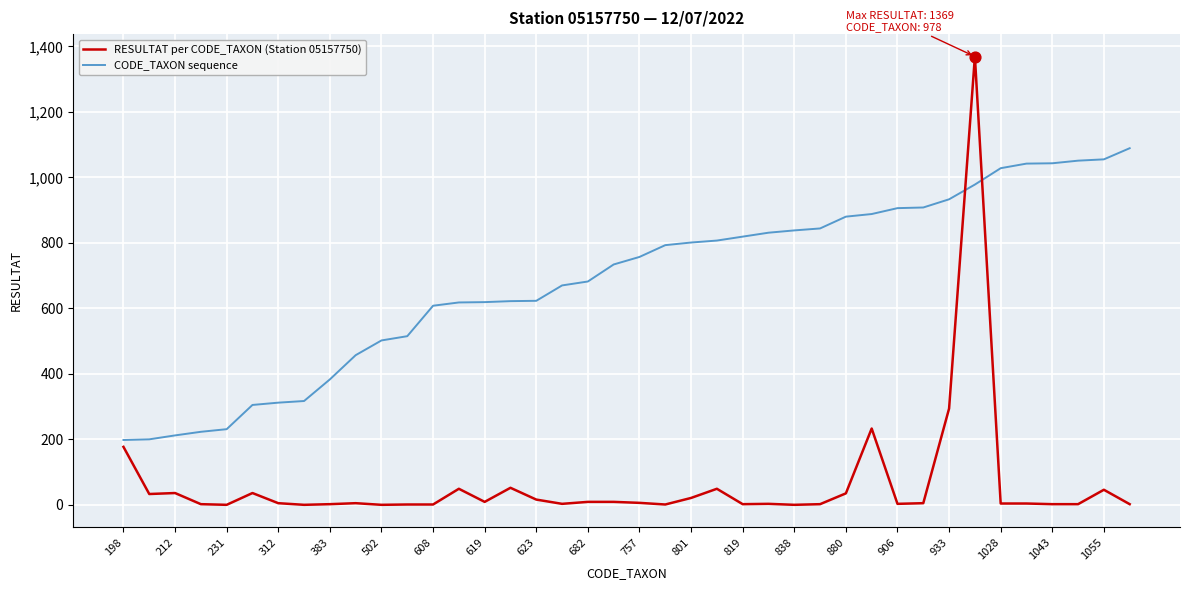

Rank the series by their maximum value, from highest to lowest.

RESULTAT per CODE_TAXON (Station 05157750), CODE_TAXON sequence